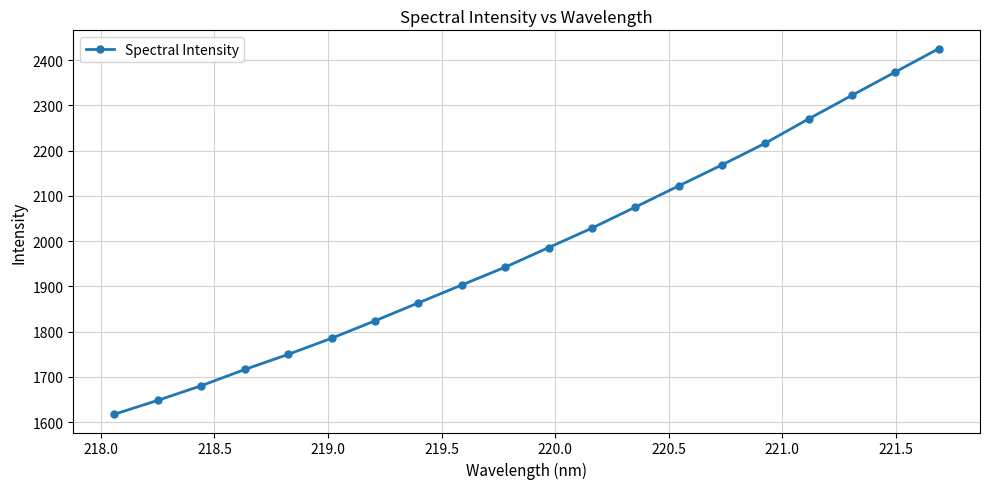

What is the maximum value shown in the chart?

2425.6